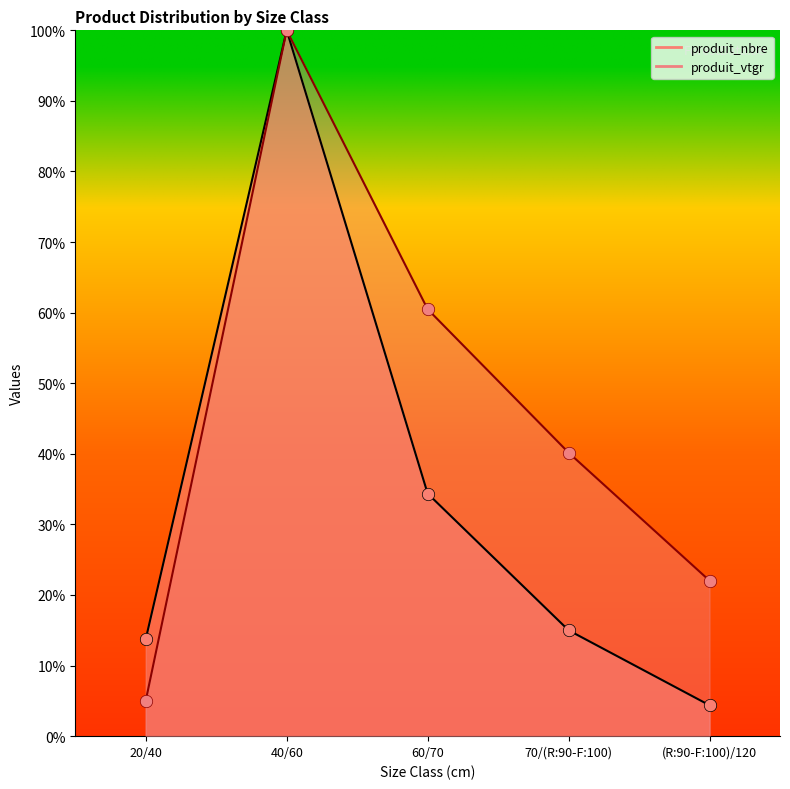

Which series contains the lowest Y value?

produit_nbre